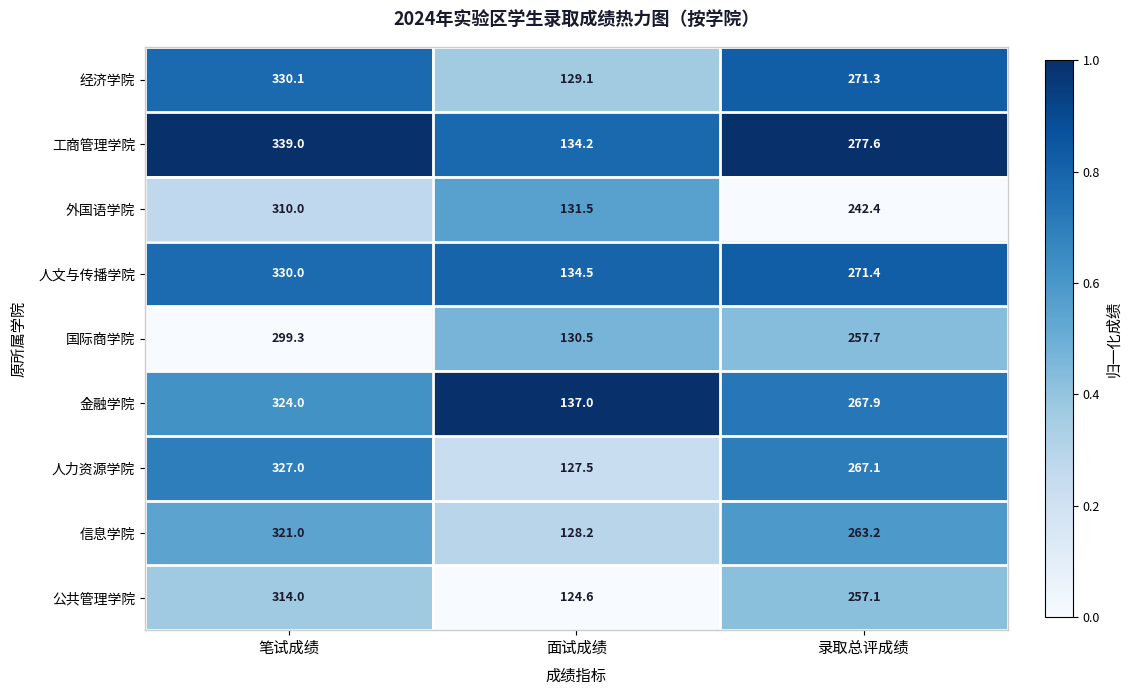

Rank the series by their maximum value, from highest to lowest.

工商管理学院, 经济学院, 人文与传播学院, 人力资源学院, 金融学院, 信息学院, 公共管理学院, 外国语学院, 国际商学院